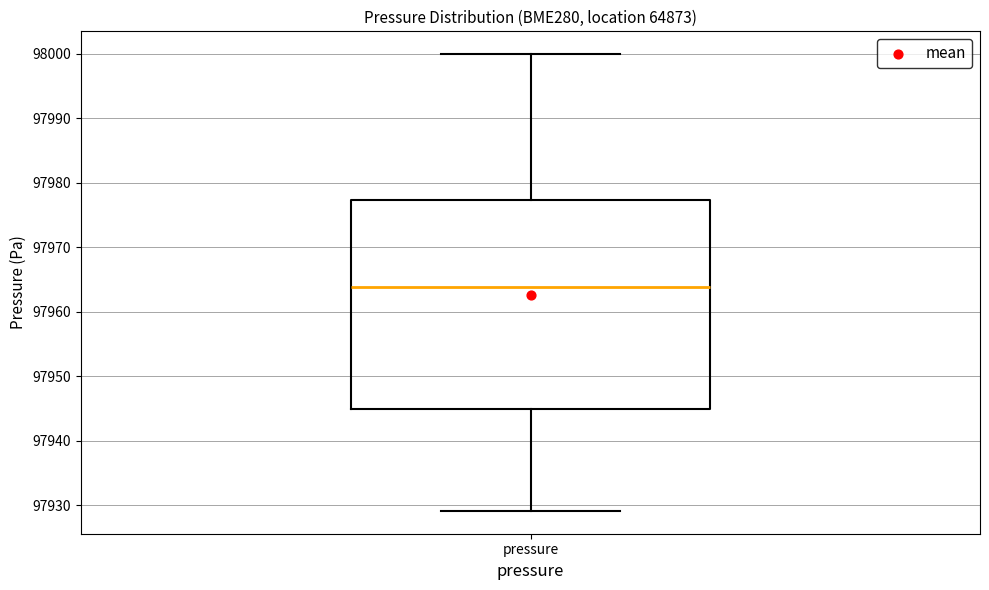

Where is the upper edge of the box for pressure on the y-axis? The values are not printed on the chart, so give them approximately, as read against the axis.

97977